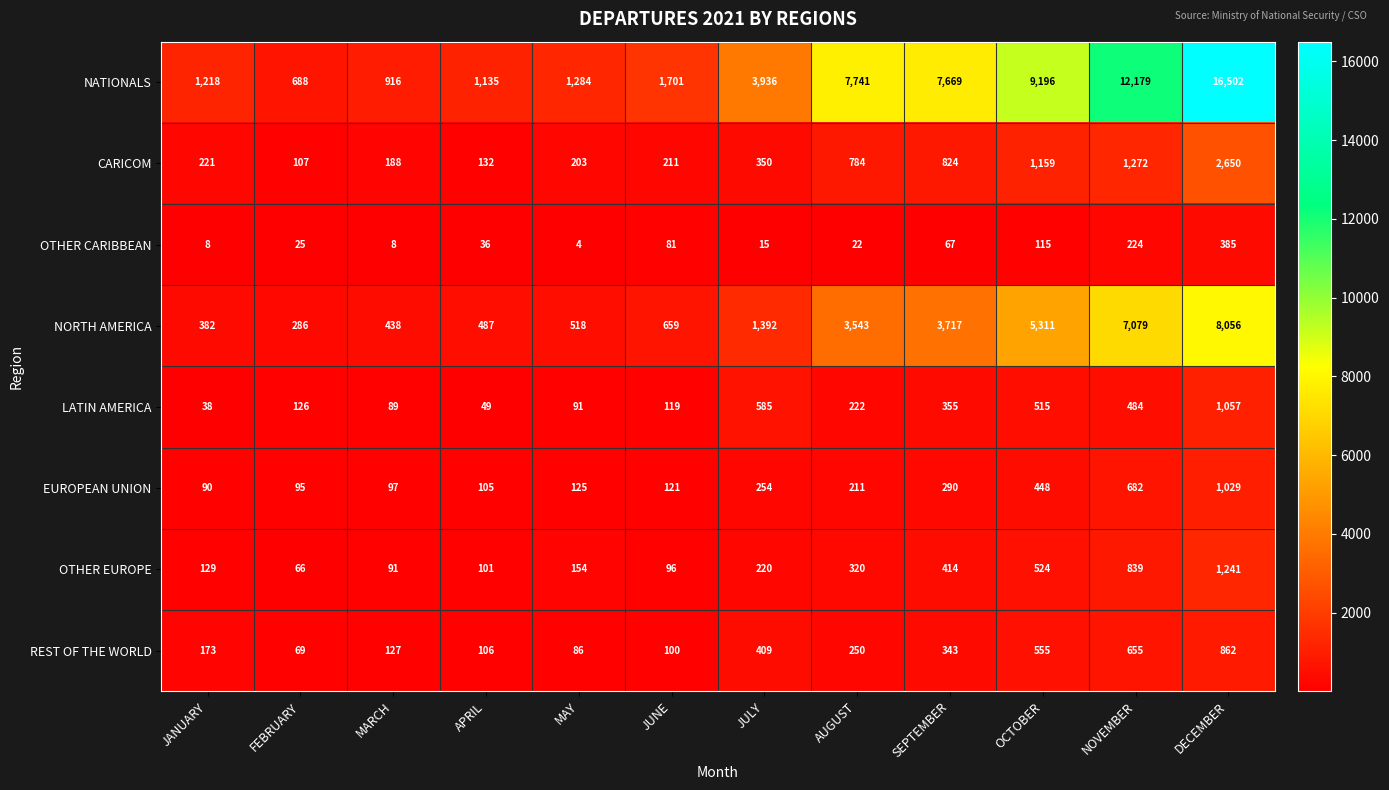

At JULY, list the series in order from smallest to largest.

OTHER CARIBBEAN, OTHER EUROPE, EUROPEAN UNION, CARICOM, REST OF THE WORLD, LATIN AMERICA, NORTH AMERICA, NATIONALS